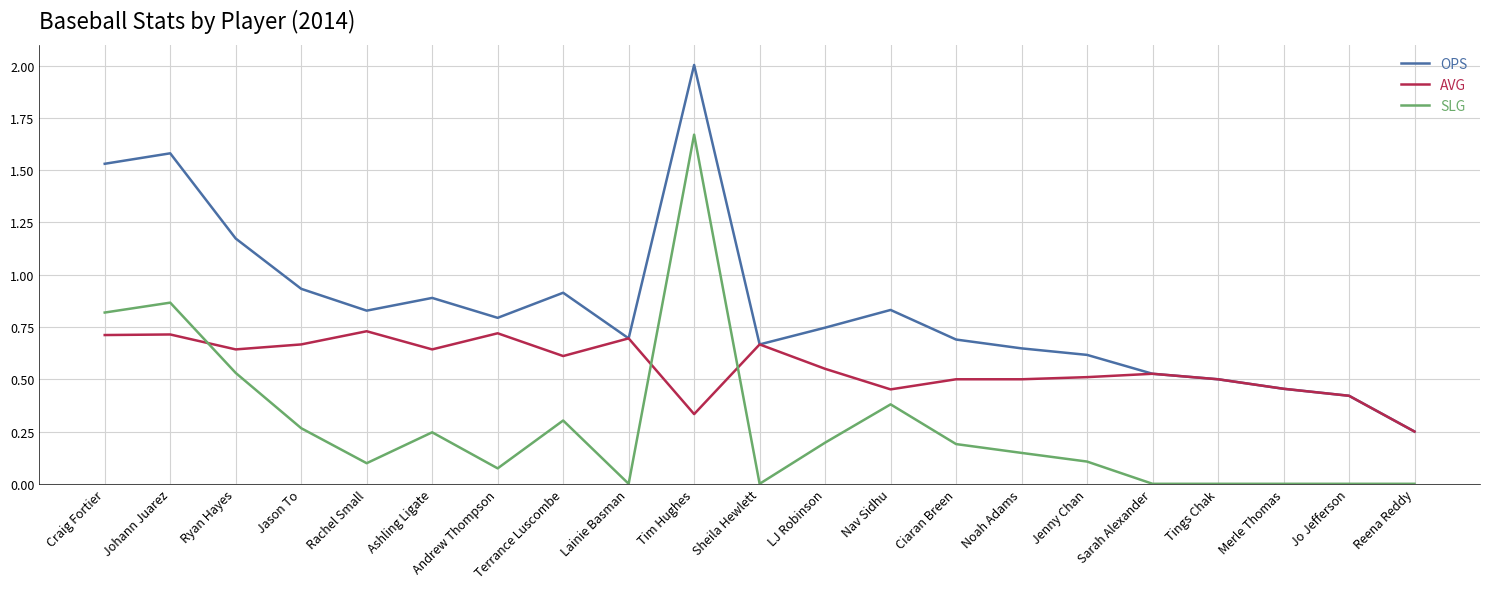

At which label does OPS reach its peak?

Tim Hughes